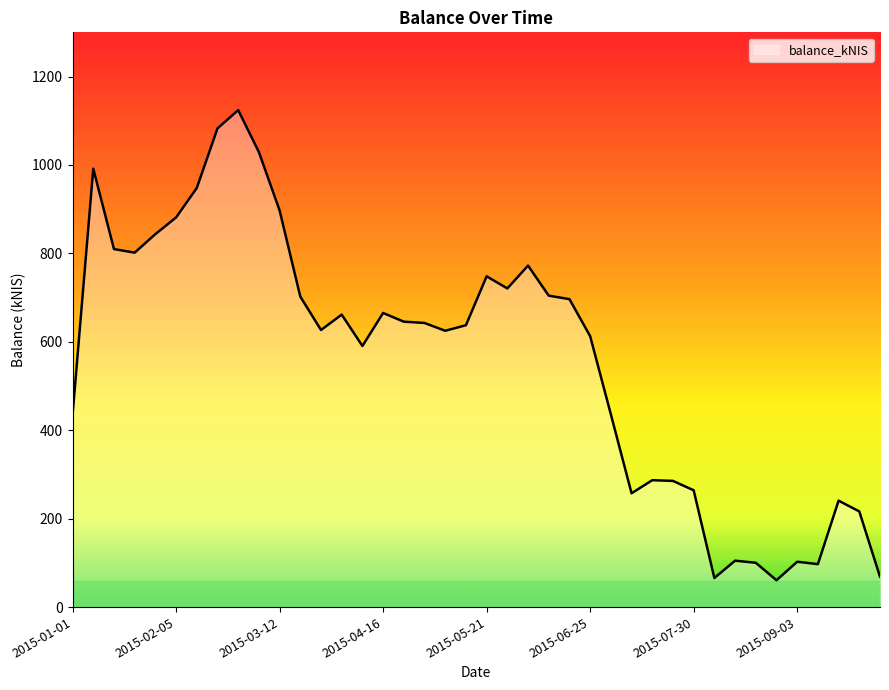

What is the difference between the maximum and minimum values?

1063.3